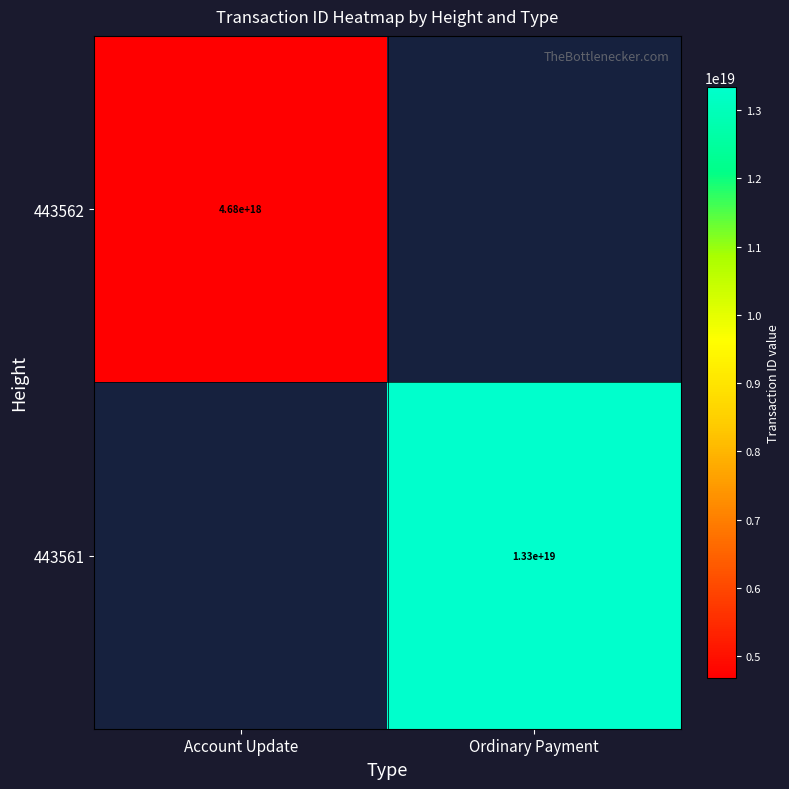

The 443562 series shows 1520931971584161792 at Account Update. True or false?

False